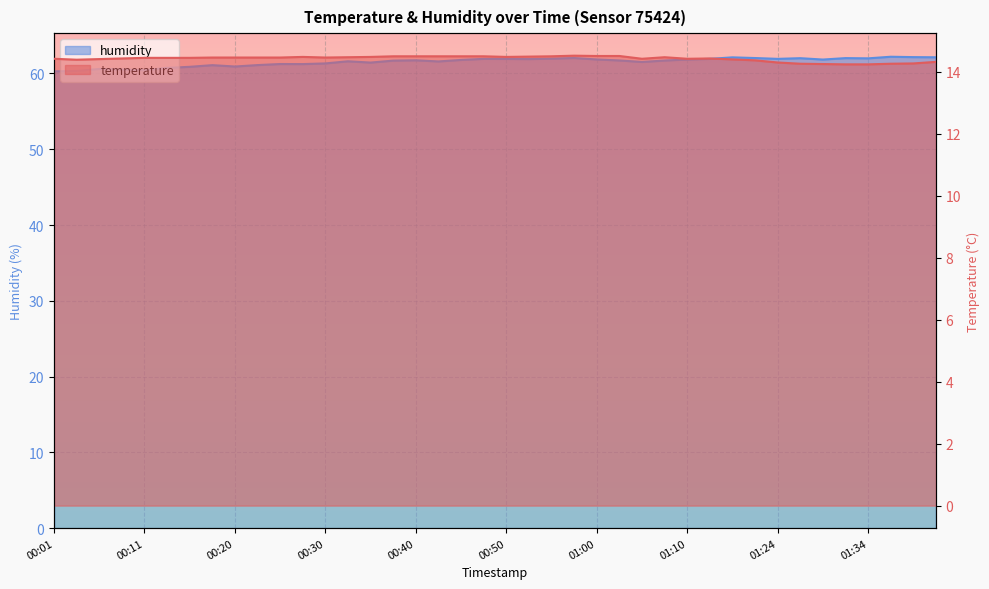

How many values in the humidity series are below 61?

8